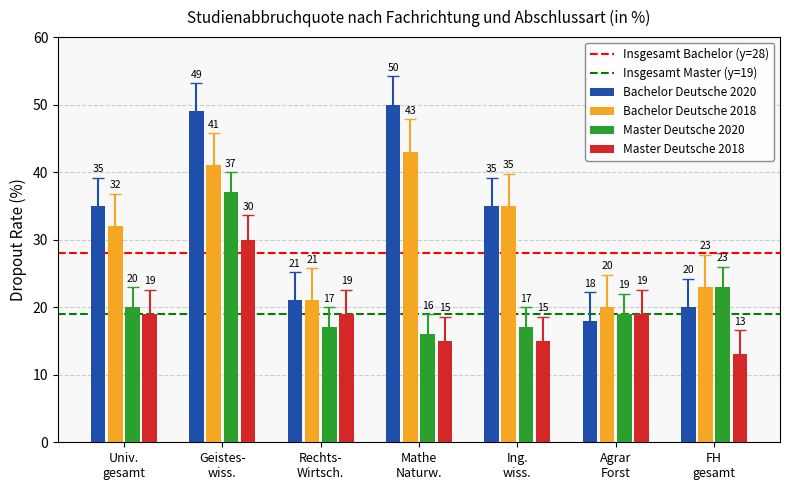

What is the difference between the maximum and minimum values in the Bachelor Deutsche 2020 series?

32